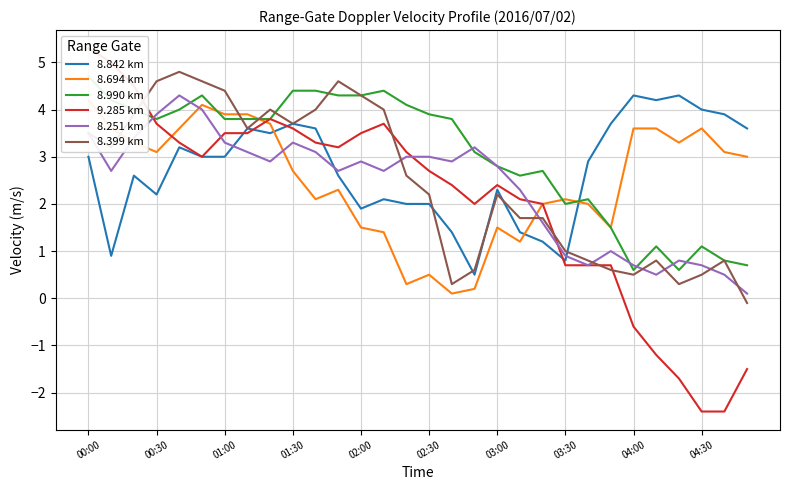

True or false: 8.399 km has a value of 0.6 at 03:30.

False